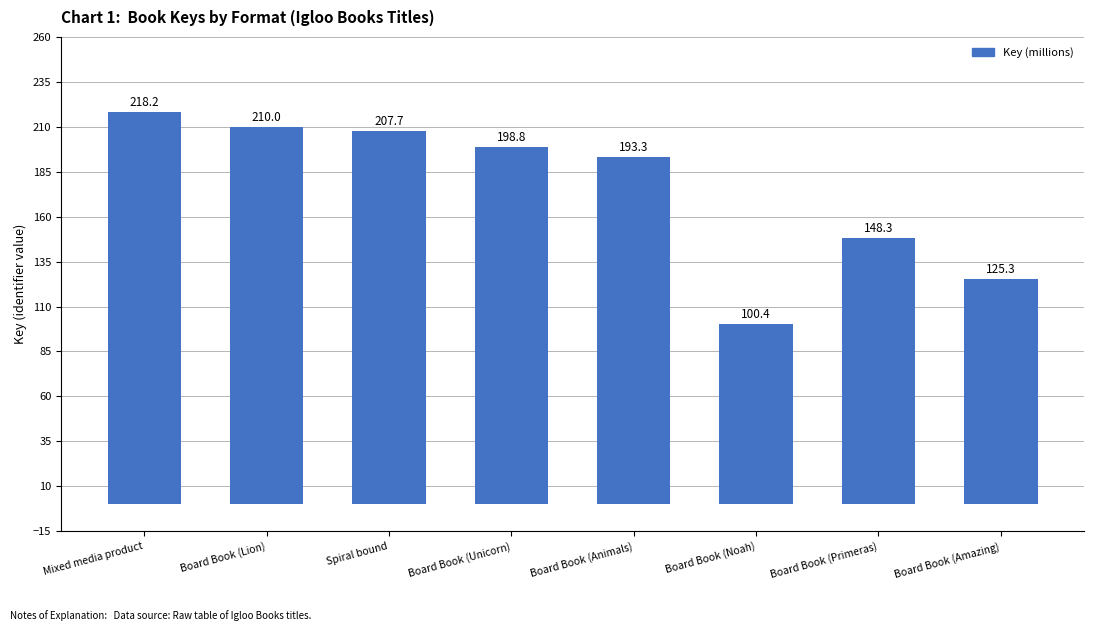

What is the approximate value at Board Book (Lion)?

210.0